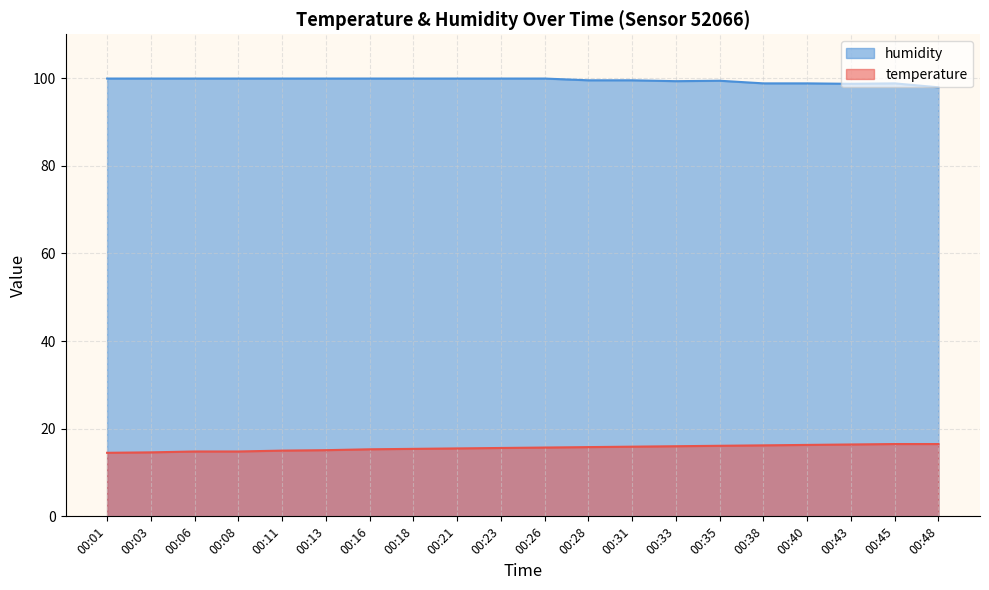

What is the smallest value displayed?

14.5